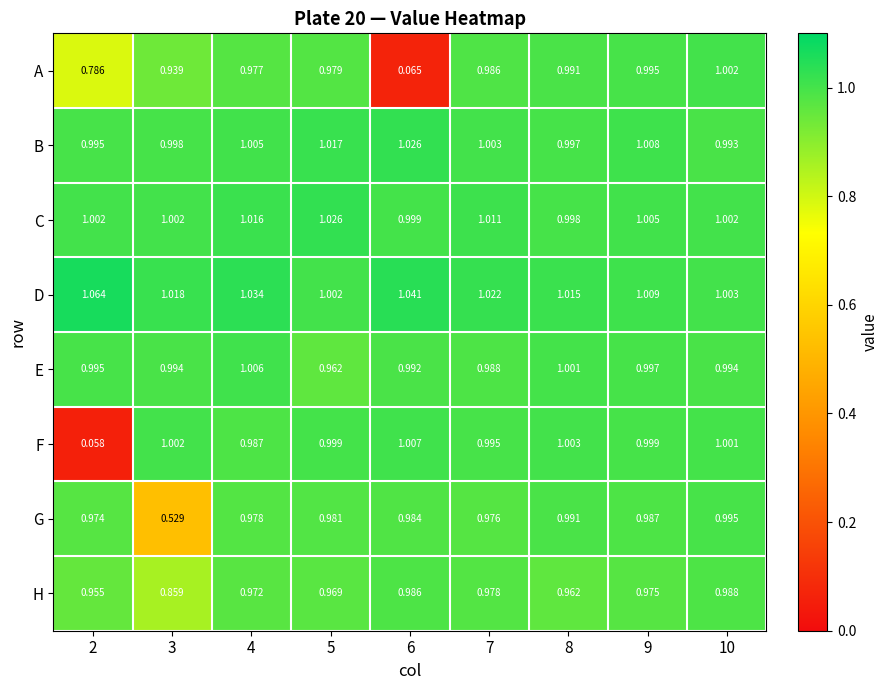

Rank the series at 4 from highest to lowest value.

D, C, E, B, F, G, A, H